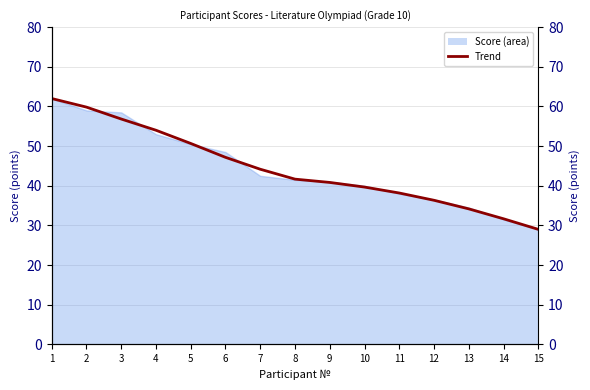

Reading left to right, extract all data points from this chart.

62.0	59.8	56.8	54.0	50.7	47.2	44.2	41.7	40.8	39.7	38.2	36.3	34.2	31.7	29.0